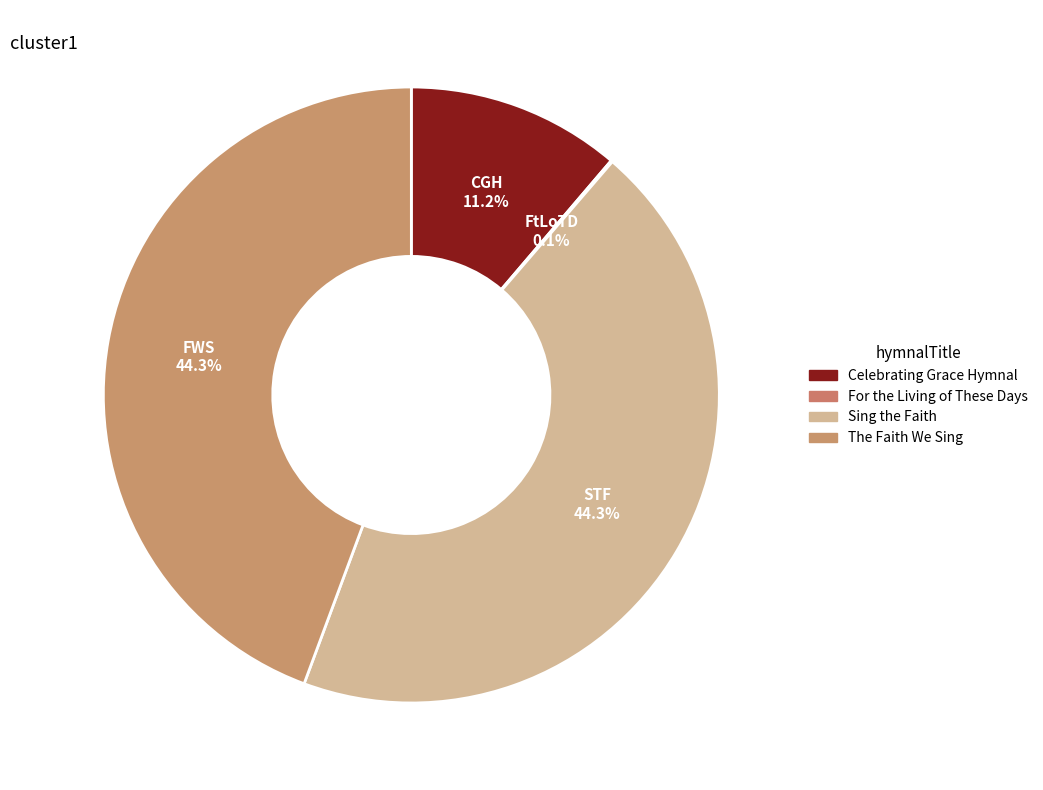

The Celebrating Grace Hymnal slice represents 2% of the pie. True or false?

False